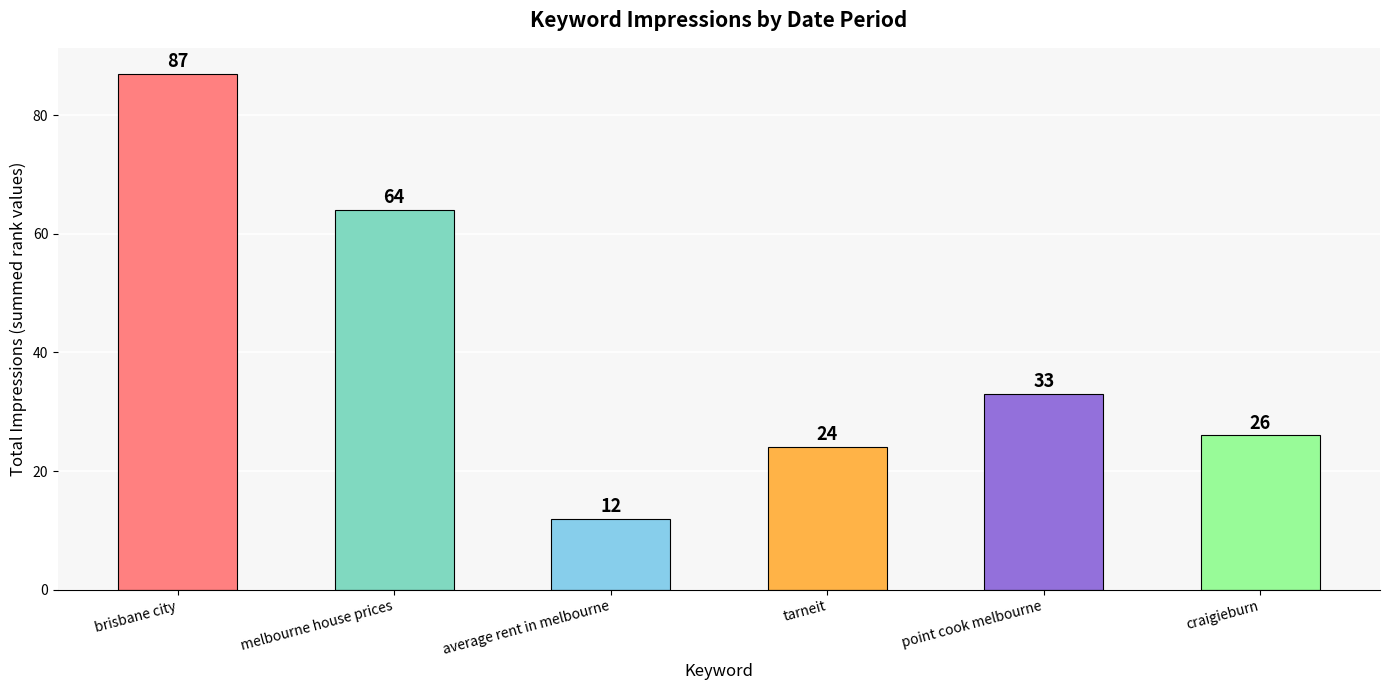

List the labels in order of value, smallest first.

average rent in melbourne, tarneit, craigieburn, point cook melbourne, melbourne house prices, brisbane city